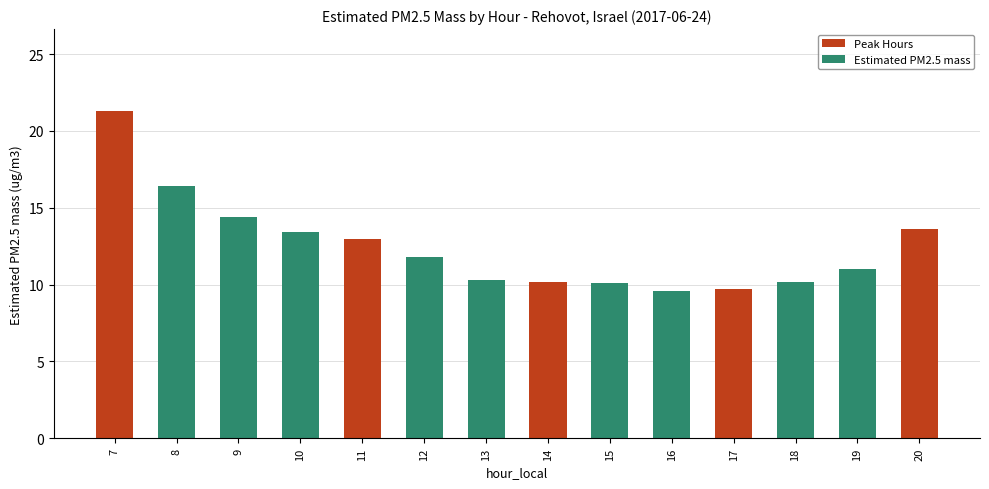

Does the chart contain stacked bars?

No